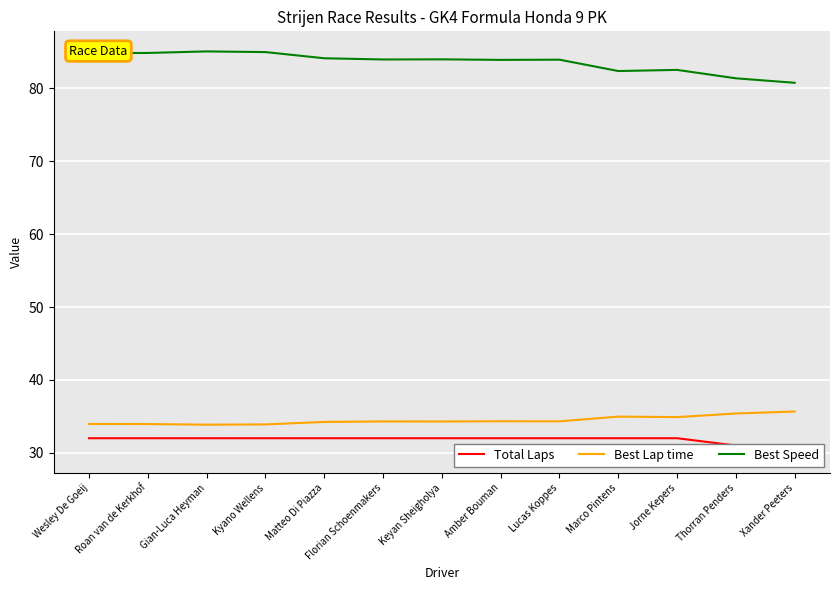

What is the sum of the Best Lap time values at Roan van de Kerkhof and Wesley De Goeij?

67.9